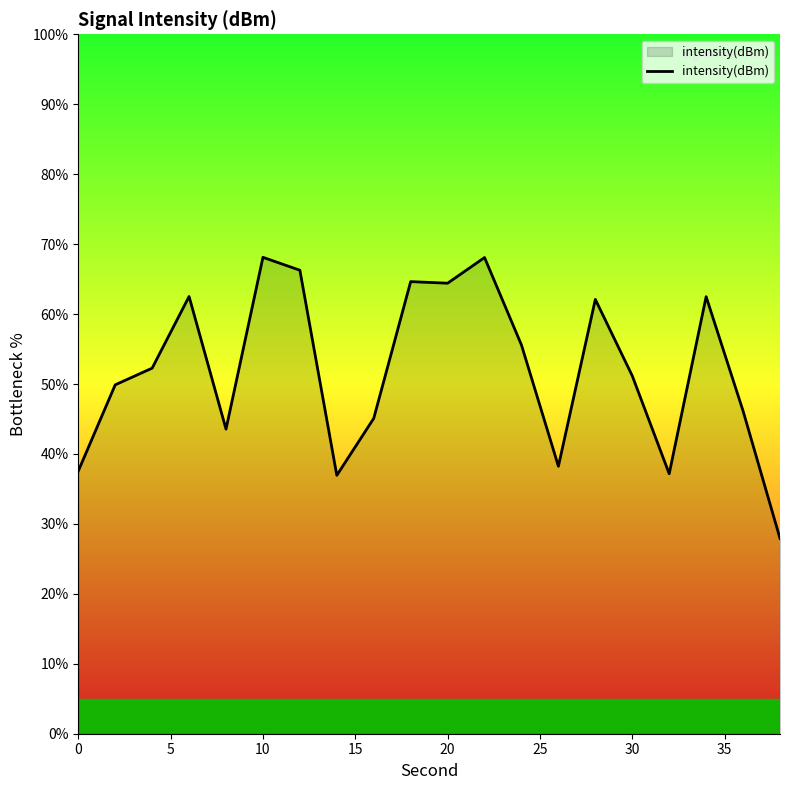

What is the greatest value displayed?

68.1